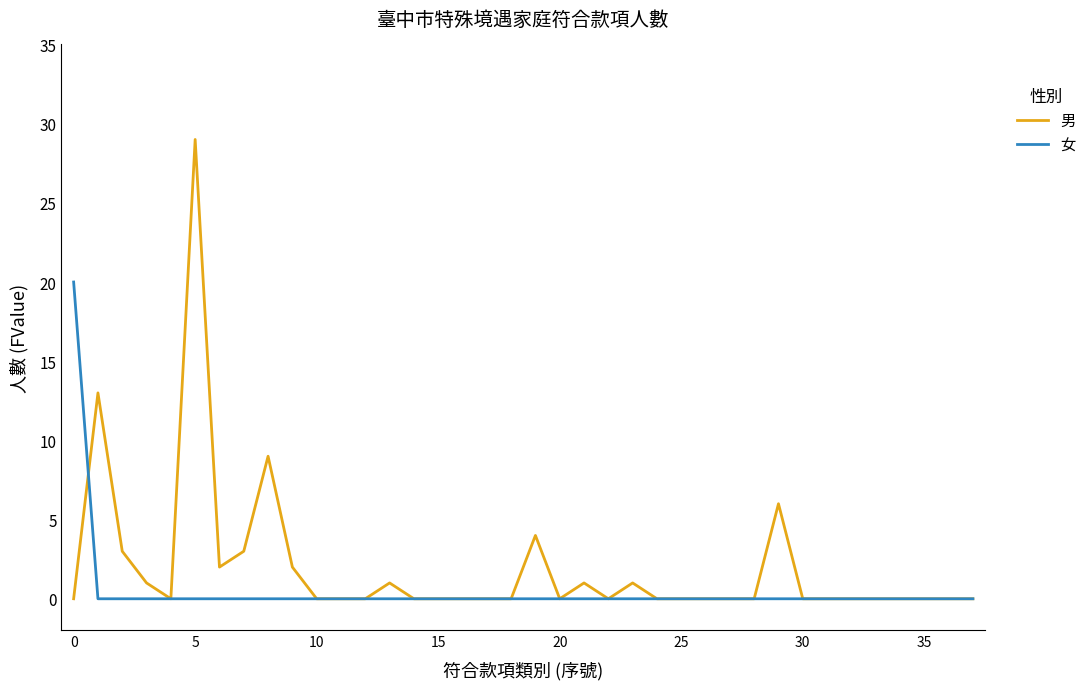

Which series has the widest spread of values?

男